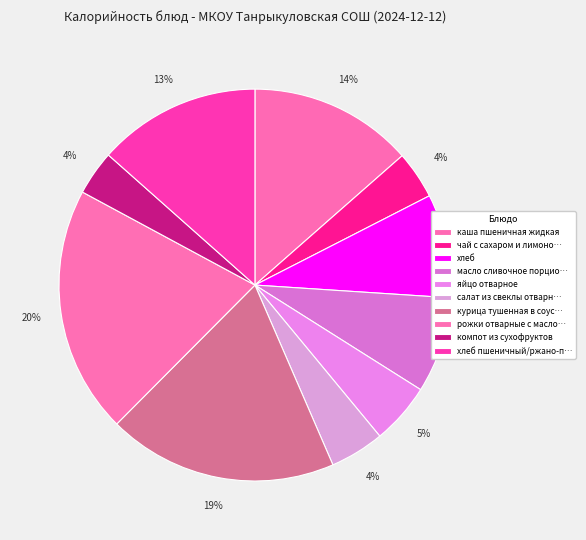

Does каша пшеничная жидкая account for over 50% of the chart?

No